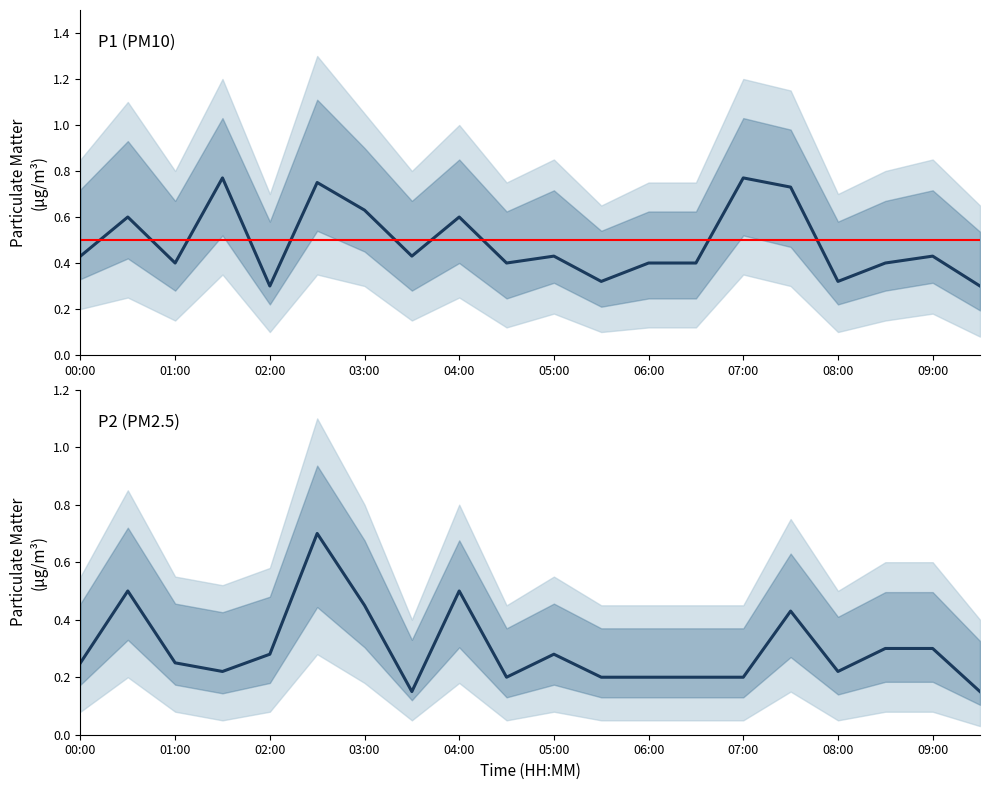

Which series has the largest total across all categories?

P1